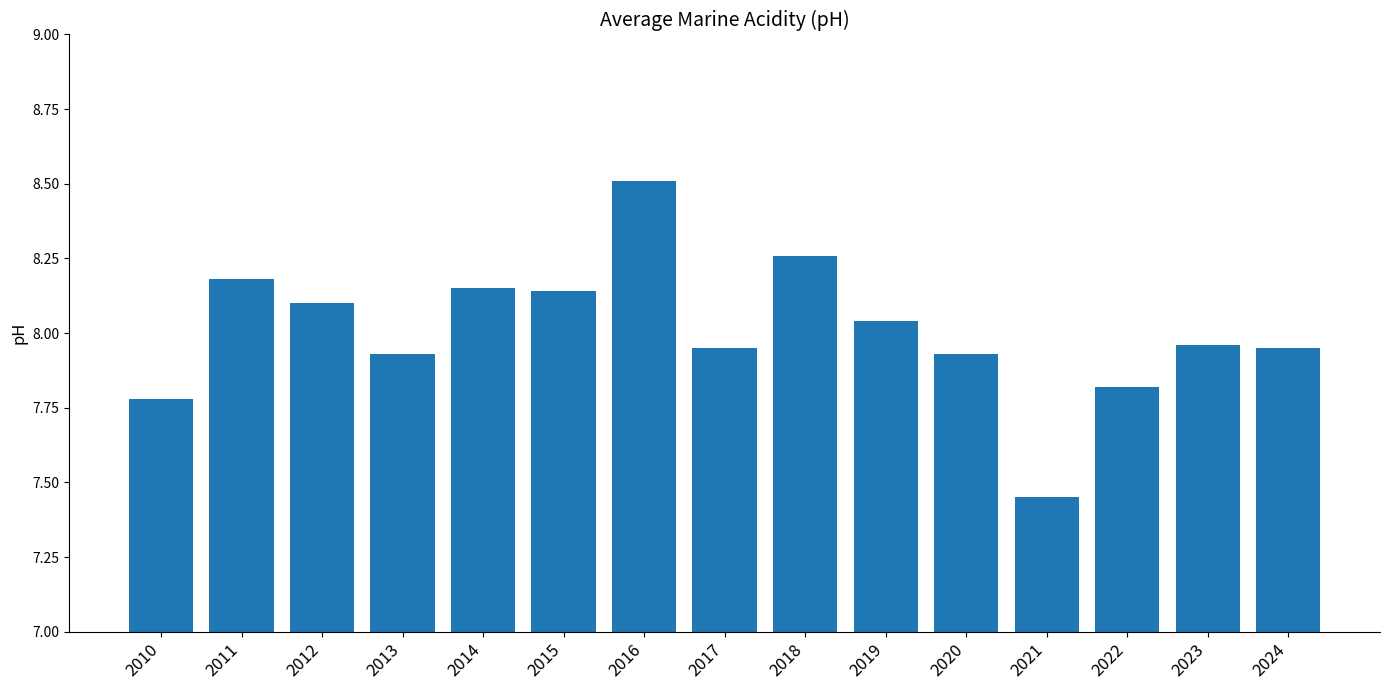

At which category does the chart reach its peak across all series?

2016